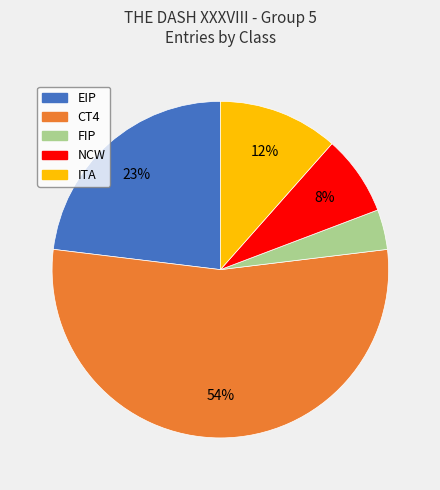

Rank the categories by value from highest to lowest.

CT4, EIP, ITA, NCW, FIP